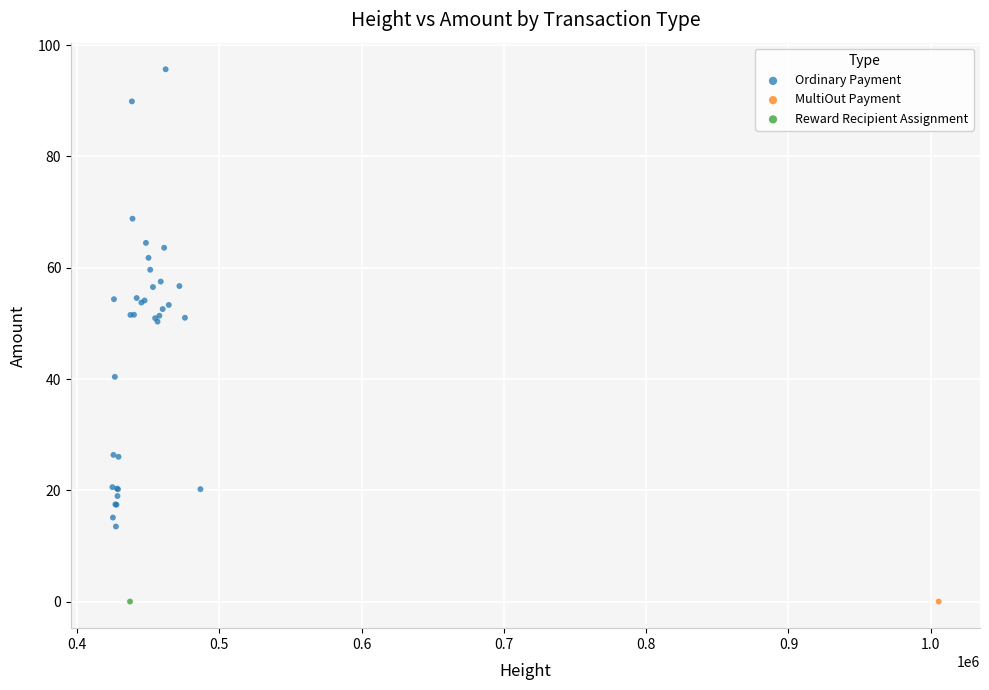

What are all the series names shown in the legend?

Ordinary Payment, MultiOut Payment, Reward Recipient Assignment